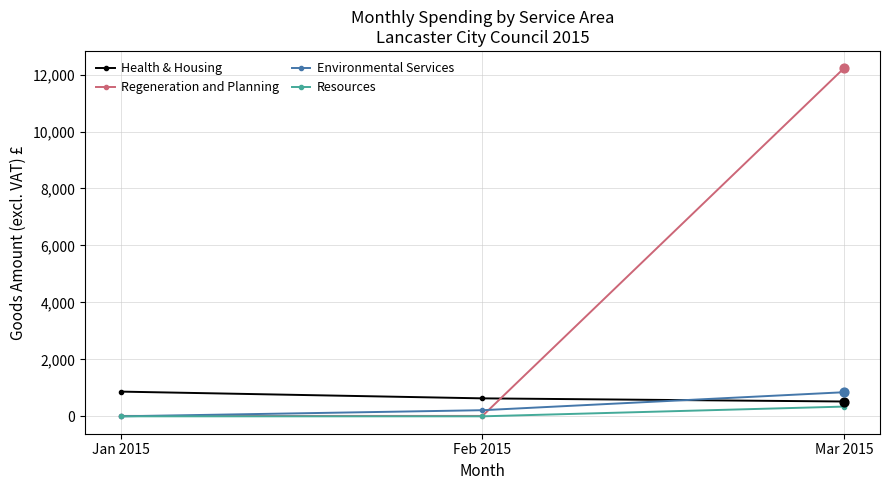

Is the value of Environmental Services at Mar 2015 greater than the value of Regeneration and Planning at Jan 2015?

Yes